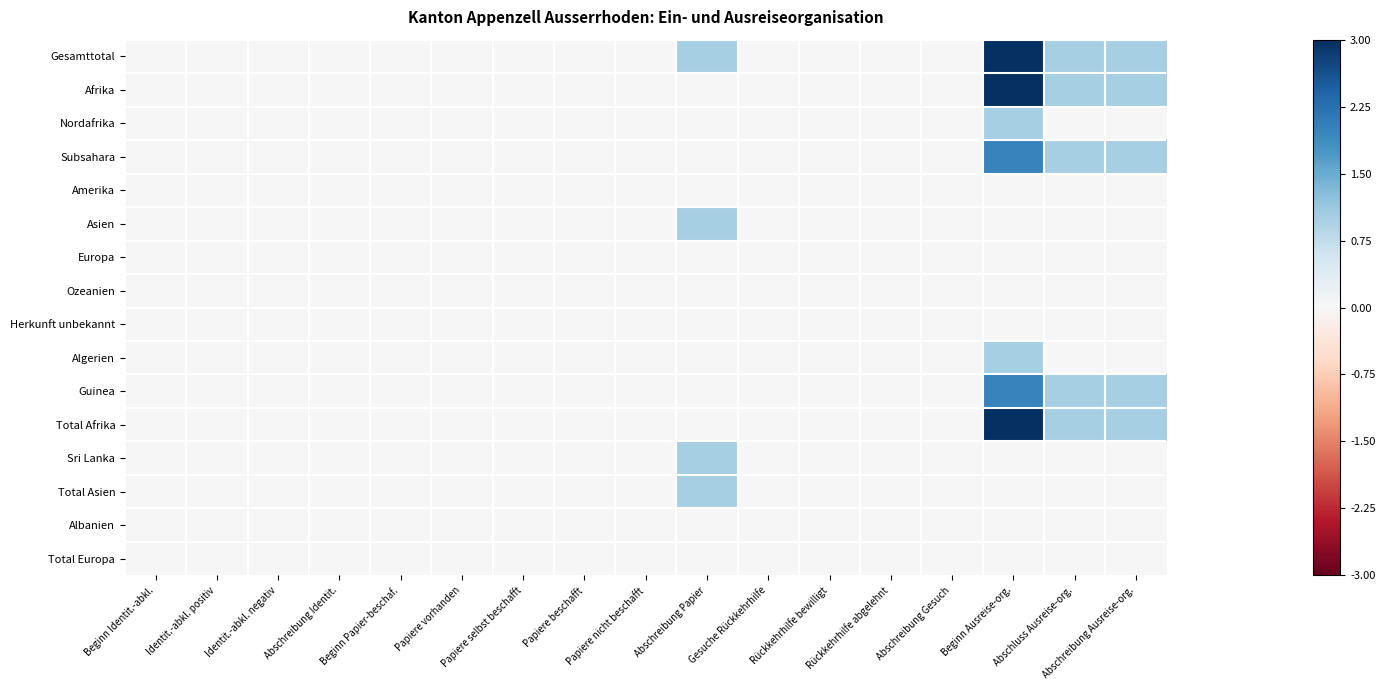

Reading left to right, transcribe all the data shown in this chart.

Gesamttotal: Beginn Identit.-abkl.=0	Identit.-abkl. positiv=0	Identit.-abkl. negativ=0	Abschreibung Identit.=0	Beginn Papier-beschaf.=0	Papiere vorhanden=0	Papiere selbst beschafft=0	Papiere beschafft=0	Papiere nicht beschafft=0	Abschreibung Papier=1	Gesuche Rückkehrhilfe=0	Rückkehrhilfe bewilligt=0	Rückkehrhilfe abgelehnt=0	Abschreibung Gesuch=0	Beginn Ausreise-org.=3	Abschluss Ausreise-org.=1	Abschreibung Ausreise-org.=1
Afrika: Beginn Identit.-abkl.=0	Identit.-abkl. positiv=0	Identit.-abkl. negativ=0	Abschreibung Identit.=0	Beginn Papier-beschaf.=0	Papiere vorhanden=0	Papiere selbst beschafft=0	Papiere beschafft=0	Papiere nicht beschafft=0	Abschreibung Papier=0	Gesuche Rückkehrhilfe=0	Rückkehrhilfe bewilligt=0	Rückkehrhilfe abgelehnt=0	Abschreibung Gesuch=0	Beginn Ausreise-org.=3	Abschluss Ausreise-org.=1	Abschreibung Ausreise-org.=1
Nordafrika: Beginn Identit.-abkl.=0	Identit.-abkl. positiv=0	Identit.-abkl. negativ=0	Abschreibung Identit.=0	Beginn Papier-beschaf.=0	Papiere vorhanden=0	Papiere selbst beschafft=0	Papiere beschafft=0	Papiere nicht beschafft=0	Abschreibung Papier=0	Gesuche Rückkehrhilfe=0	Rückkehrhilfe bewilligt=0	Rückkehrhilfe abgelehnt=0	Abschreibung Gesuch=0	Beginn Ausreise-org.=1	Abschluss Ausreise-org.=0	Abschreibung Ausreise-org.=0
Subsahara: Beginn Identit.-abkl.=0	Identit.-abkl. positiv=0	Identit.-abkl. negativ=0	Abschreibung Identit.=0	Beginn Papier-beschaf.=0	Papiere vorhanden=0	Papiere selbst beschafft=0	Papiere beschafft=0	Papiere nicht beschafft=0	Abschreibung Papier=0	Gesuche Rückkehrhilfe=0	Rückkehrhilfe bewilligt=0	Rückkehrhilfe abgelehnt=0	Abschreibung Gesuch=0	Beginn Ausreise-org.=2	Abschluss Ausreise-org.=1	Abschreibung Ausreise-org.=1
Amerika: Beginn Identit.-abkl.=0	Identit.-abkl. positiv=0	Identit.-abkl. negativ=0	Abschreibung Identit.=0	Beginn Papier-beschaf.=0	Papiere vorhanden=0	Papiere selbst beschafft=0	Papiere beschafft=0	Papiere nicht beschafft=0	Abschreibung Papier=0	Gesuche Rückkehrhilfe=0	Rückkehrhilfe bewilligt=0	Rückkehrhilfe abgelehnt=0	Abschreibung Gesuch=0	Beginn Ausreise-org.=0	Abschluss Ausreise-org.=0	Abschreibung Ausreise-org.=0
Asien: Beginn Identit.-abkl.=0	Identit.-abkl. positiv=0	Identit.-abkl. negativ=0	Abschreibung Identit.=0	Beginn Papier-beschaf.=0	Papiere vorhanden=0	Papiere selbst beschafft=0	Papiere beschafft=0	Papiere nicht beschafft=0	Abschreibung Papier=1	Gesuche Rückkehrhilfe=0	Rückkehrhilfe bewilligt=0	Rückkehrhilfe abgelehnt=0	Abschreibung Gesuch=0	Beginn Ausreise-org.=0	Abschluss Ausreise-org.=0	Abschreibung Ausreise-org.=0
Europa: Beginn Identit.-abkl.=0	Identit.-abkl. positiv=0	Identit.-abkl. negativ=0	Abschreibung Identit.=0	Beginn Papier-beschaf.=0	Papiere vorhanden=0	Papiere selbst beschafft=0	Papiere beschafft=0	Papiere nicht beschafft=0	Abschreibung Papier=0	Gesuche Rückkehrhilfe=0	Rückkehrhilfe bewilligt=0	Rückkehrhilfe abgelehnt=0	Abschreibung Gesuch=0	Beginn Ausreise-org.=0	Abschluss Ausreise-org.=0	Abschreibung Ausreise-org.=0
Ozeanien: Beginn Identit.-abkl.=0	Identit.-abkl. positiv=0	Identit.-abkl. negativ=0	Abschreibung Identit.=0	Beginn Papier-beschaf.=0	Papiere vorhanden=0	Papiere selbst beschafft=0	Papiere beschafft=0	Papiere nicht beschafft=0	Abschreibung Papier=0	Gesuche Rückkehrhilfe=0	Rückkehrhilfe bewilligt=0	Rückkehrhilfe abgelehnt=0	Abschreibung Gesuch=0	Beginn Ausreise-org.=0	Abschluss Ausreise-org.=0	Abschreibung Ausreise-org.=0
Herkunft unbekannt: Beginn Identit.-abkl.=0	Identit.-abkl. positiv=0	Identit.-abkl. negativ=0	Abschreibung Identit.=0	Beginn Papier-beschaf.=0	Papiere vorhanden=0	Papiere selbst beschafft=0	Papiere beschafft=0	Papiere nicht beschafft=0	Abschreibung Papier=0	Gesuche Rückkehrhilfe=0	Rückkehrhilfe bewilligt=0	Rückkehrhilfe abgelehnt=0	Abschreibung Gesuch=0	Beginn Ausreise-org.=0	Abschluss Ausreise-org.=0	Abschreibung Ausreise-org.=0
Algerien: Beginn Identit.-abkl.=0	Identit.-abkl. positiv=0	Identit.-abkl. negativ=0	Abschreibung Identit.=0	Beginn Papier-beschaf.=0	Papiere vorhanden=0	Papiere selbst beschafft=0	Papiere beschafft=0	Papiere nicht beschafft=0	Abschreibung Papier=0	Gesuche Rückkehrhilfe=0	Rückkehrhilfe bewilligt=0	Rückkehrhilfe abgelehnt=0	Abschreibung Gesuch=0	Beginn Ausreise-org.=1	Abschluss Ausreise-org.=0	Abschreibung Ausreise-org.=0
Guinea: Beginn Identit.-abkl.=0	Identit.-abkl. positiv=0	Identit.-abkl. negativ=0	Abschreibung Identit.=0	Beginn Papier-beschaf.=0	Papiere vorhanden=0	Papiere selbst beschafft=0	Papiere beschafft=0	Papiere nicht beschafft=0	Abschreibung Papier=0	Gesuche Rückkehrhilfe=0	Rückkehrhilfe bewilligt=0	Rückkehrhilfe abgelehnt=0	Abschreibung Gesuch=0	Beginn Ausreise-org.=2	Abschluss Ausreise-org.=1	Abschreibung Ausreise-org.=1
Total Afrika: Beginn Identit.-abkl.=0	Identit.-abkl. positiv=0	Identit.-abkl. negativ=0	Abschreibung Identit.=0	Beginn Papier-beschaf.=0	Papiere vorhanden=0	Papiere selbst beschafft=0	Papiere beschafft=0	Papiere nicht beschafft=0	Abschreibung Papier=0	Gesuche Rückkehrhilfe=0	Rückkehrhilfe bewilligt=0	Rückkehrhilfe abgelehnt=0	Abschreibung Gesuch=0	Beginn Ausreise-org.=3	Abschluss Ausreise-org.=1	Abschreibung Ausreise-org.=1
Sri Lanka: Beginn Identit.-abkl.=0	Identit.-abkl. positiv=0	Identit.-abkl. negativ=0	Abschreibung Identit.=0	Beginn Papier-beschaf.=0	Papiere vorhanden=0	Papiere selbst beschafft=0	Papiere beschafft=0	Papiere nicht beschafft=0	Abschreibung Papier=1	Gesuche Rückkehrhilfe=0	Rückkehrhilfe bewilligt=0	Rückkehrhilfe abgelehnt=0	Abschreibung Gesuch=0	Beginn Ausreise-org.=0	Abschluss Ausreise-org.=0	Abschreibung Ausreise-org.=0
Total Asien: Beginn Identit.-abkl.=0	Identit.-abkl. positiv=0	Identit.-abkl. negativ=0	Abschreibung Identit.=0	Beginn Papier-beschaf.=0	Papiere vorhanden=0	Papiere selbst beschafft=0	Papiere beschafft=0	Papiere nicht beschafft=0	Abschreibung Papier=1	Gesuche Rückkehrhilfe=0	Rückkehrhilfe bewilligt=0	Rückkehrhilfe abgelehnt=0	Abschreibung Gesuch=0	Beginn Ausreise-org.=0	Abschluss Ausreise-org.=0	Abschreibung Ausreise-org.=0
Albanien: Beginn Identit.-abkl.=0	Identit.-abkl. positiv=0	Identit.-abkl. negativ=0	Abschreibung Identit.=0	Beginn Papier-beschaf.=0	Papiere vorhanden=0	Papiere selbst beschafft=0	Papiere beschafft=0	Papiere nicht beschafft=0	Abschreibung Papier=0	Gesuche Rückkehrhilfe=0	Rückkehrhilfe bewilligt=0	Rückkehrhilfe abgelehnt=0	Abschreibung Gesuch=0	Beginn Ausreise-org.=0	Abschluss Ausreise-org.=0	Abschreibung Ausreise-org.=0
Total Europa: Beginn Identit.-abkl.=0	Identit.-abkl. positiv=0	Identit.-abkl. negativ=0	Abschreibung Identit.=0	Beginn Papier-beschaf.=0	Papiere vorhanden=0	Papiere selbst beschafft=0	Papiere beschafft=0	Papiere nicht beschafft=0	Abschreibung Papier=0	Gesuche Rückkehrhilfe=0	Rückkehrhilfe bewilligt=0	Rückkehrhilfe abgelehnt=0	Abschreibung Gesuch=0	Beginn Ausreise-org.=0	Abschluss Ausreise-org.=0	Abschreibung Ausreise-org.=0